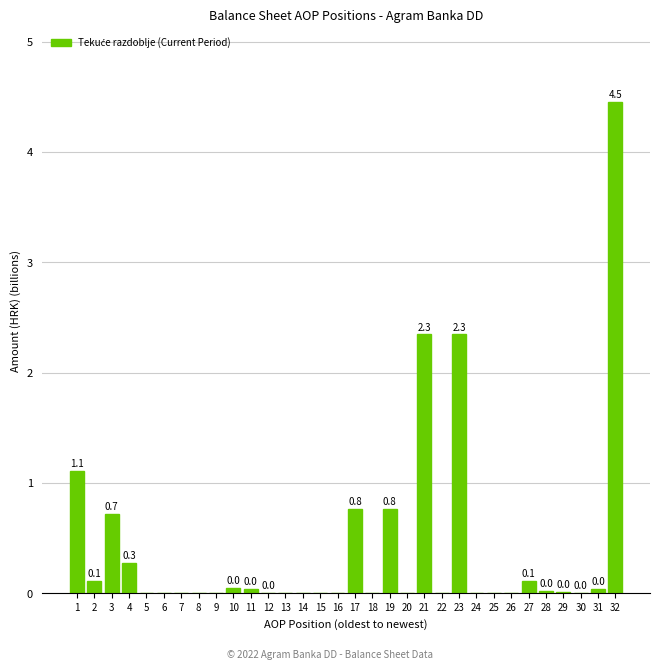

Which category has the highest value across all series?

32